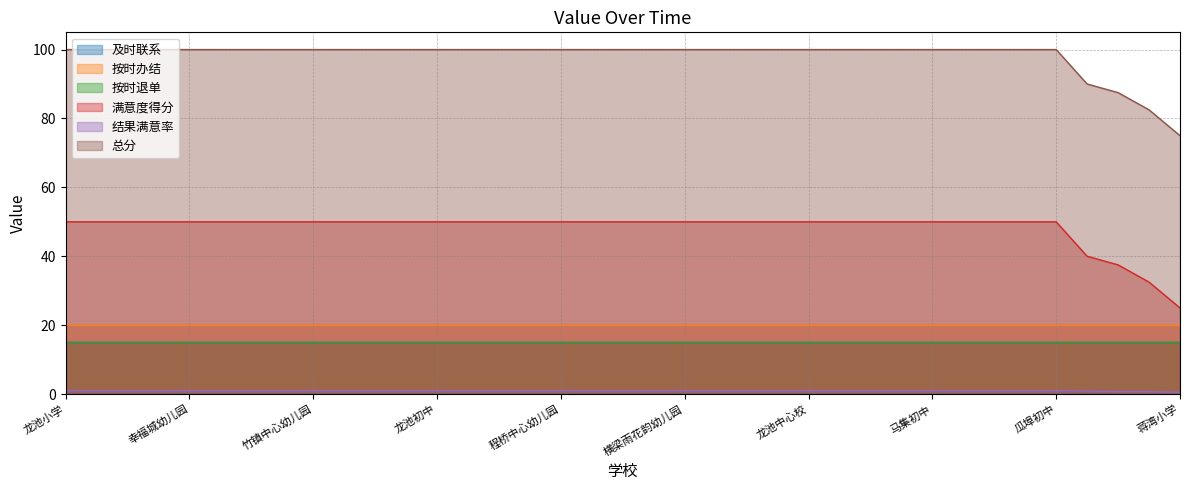

Does the chart display data point markers on the line(s)?

No